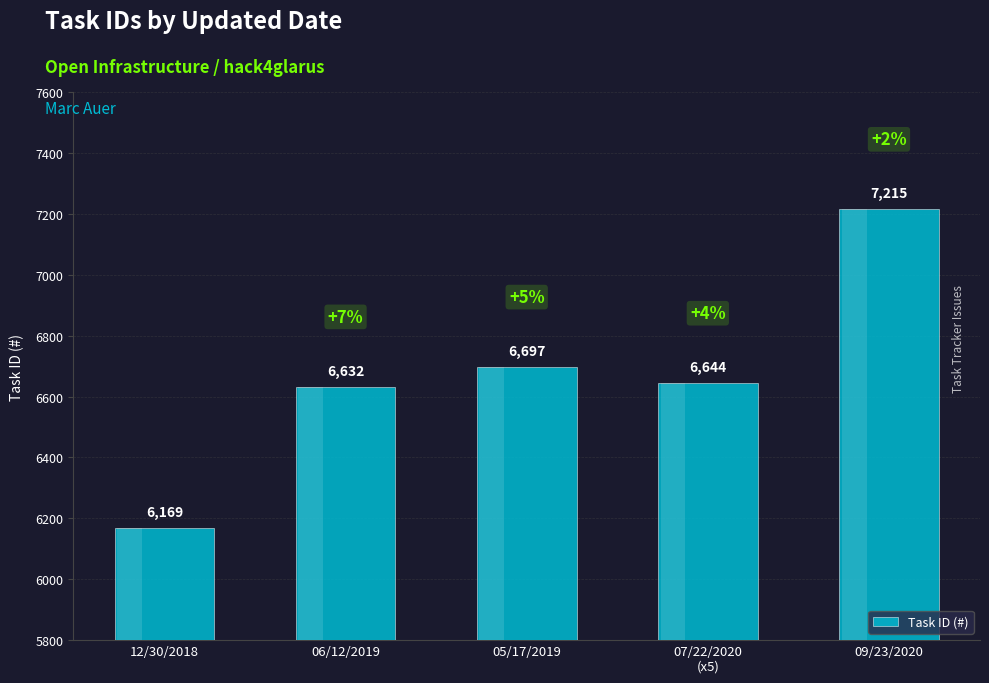

What is the ratio of the value at 06/12/2019 to the value at 09/23/2020?

0.9